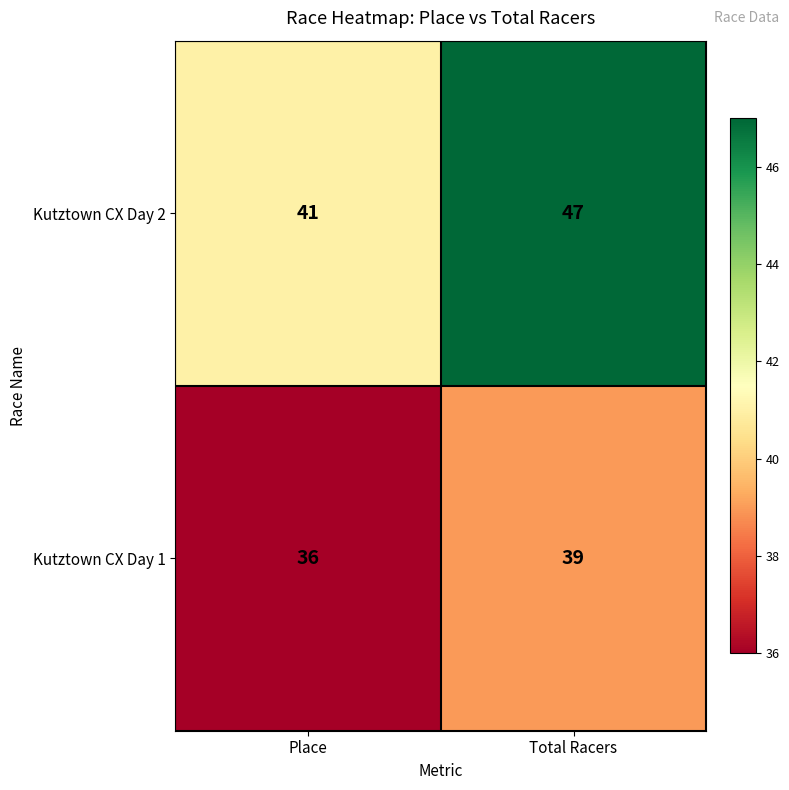

Reading left to right, list all the values displayed in this chart.

Kutztown CX Day 2: Place=41	Total Racers=47
Kutztown CX Day 1: Place=36	Total Racers=39